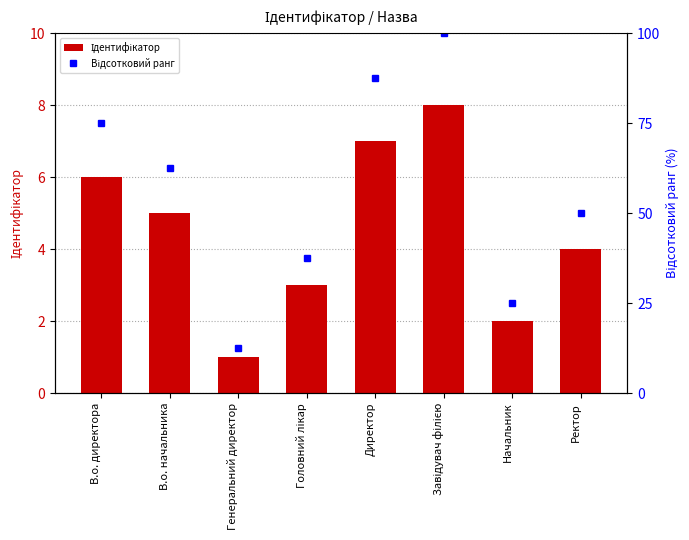

What is the total value across all series at Головний лікар?

40.5